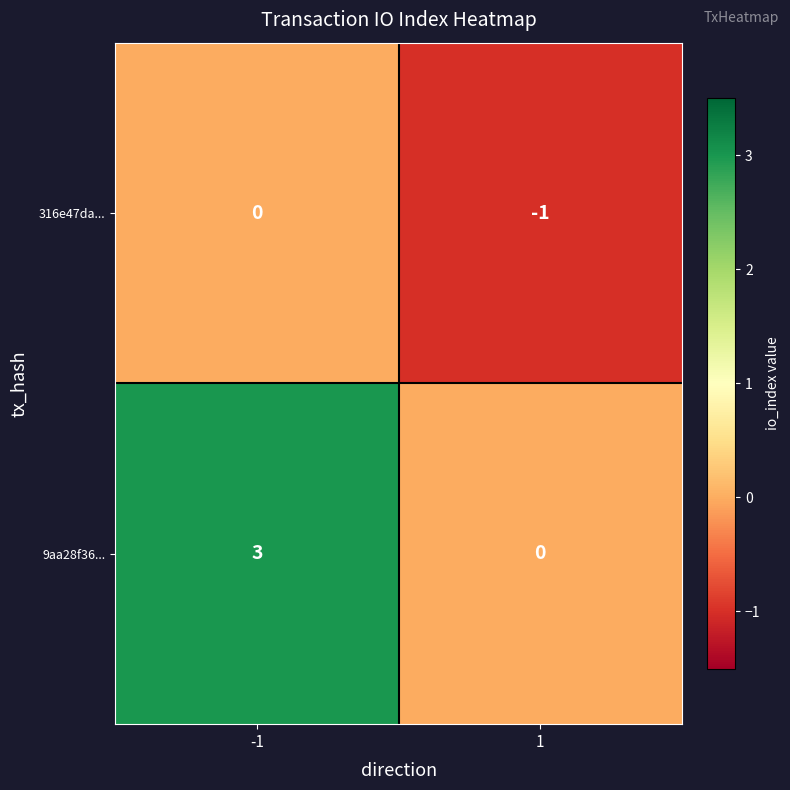

Which series changed the most between -1 and 1?

9aa28f36...